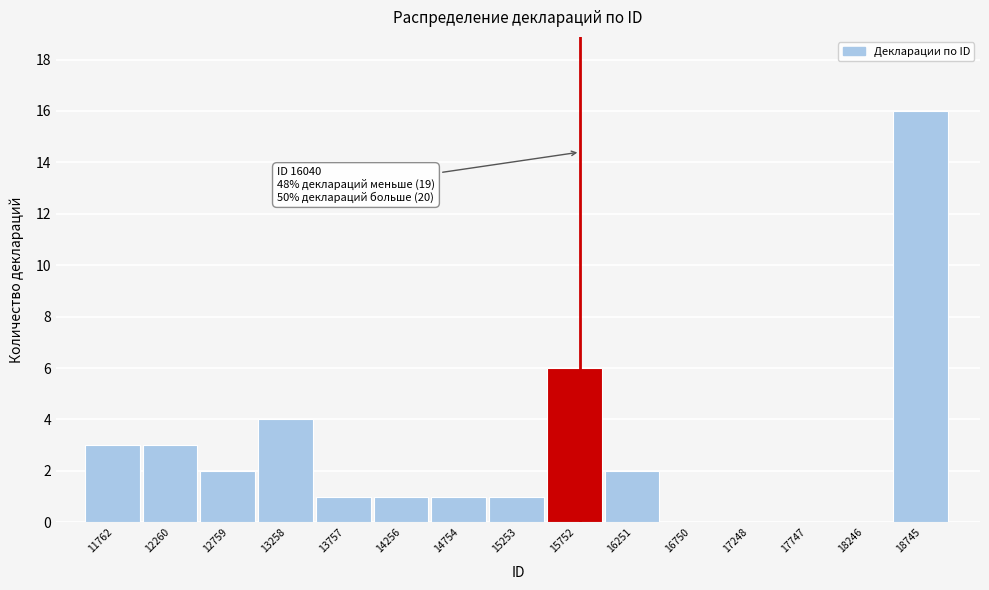

Reading right to left, transcribe all the data shown in this chart.

18745=16	18246=0	17747=0	17248=0	16750=0	16251=2	15752=6	15253=1	14754=1	14256=1	13757=1	13258=4	12759=2	12260=3	11762=3